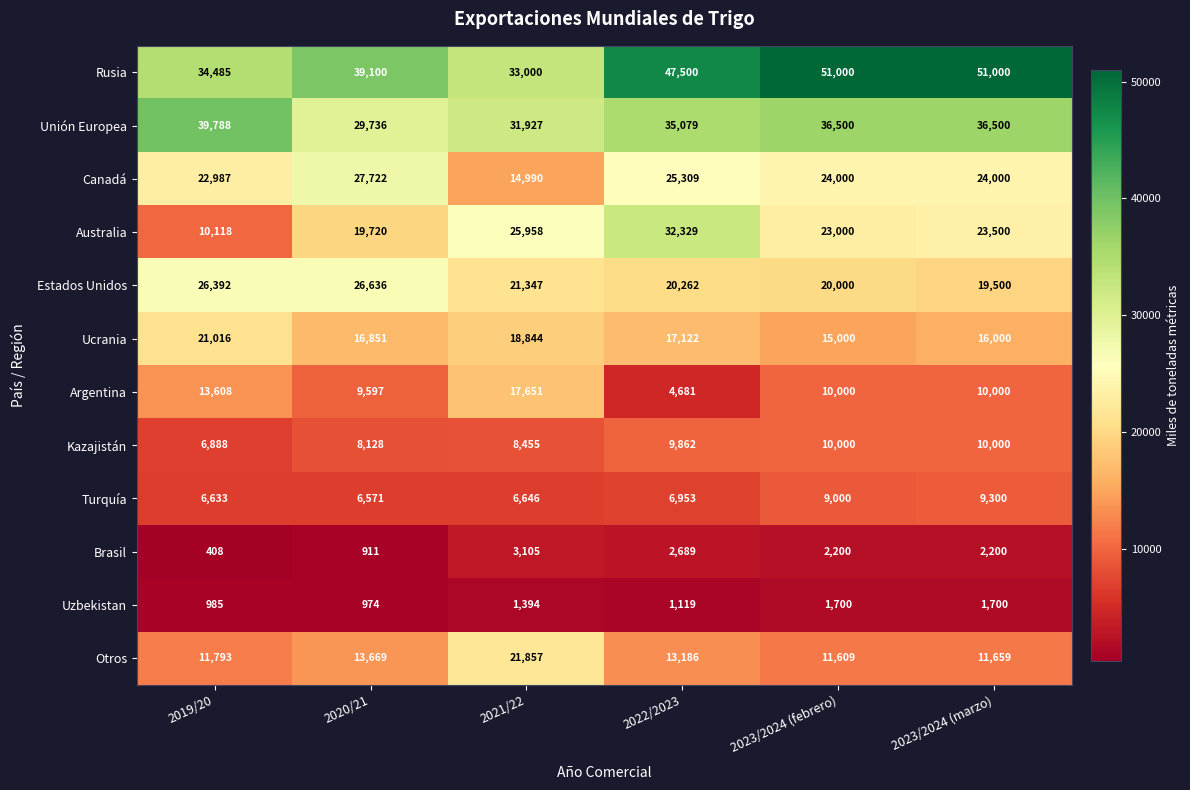

How many series are shown in this chart?

12